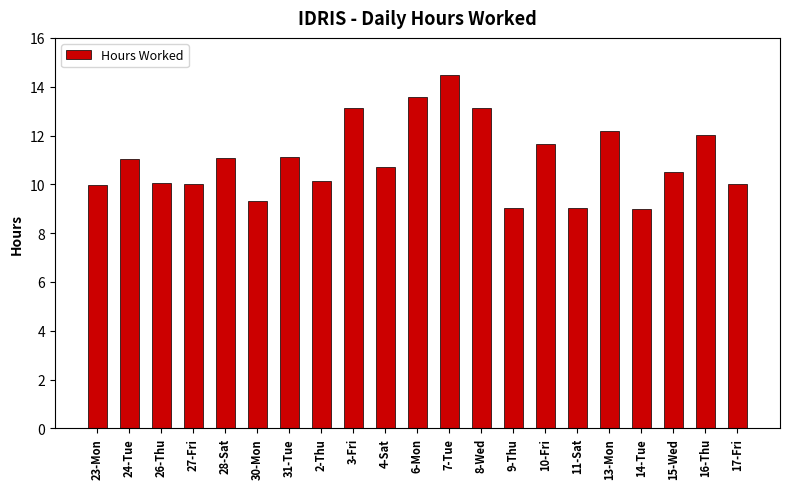

What position from the left is 26-Thu?

3